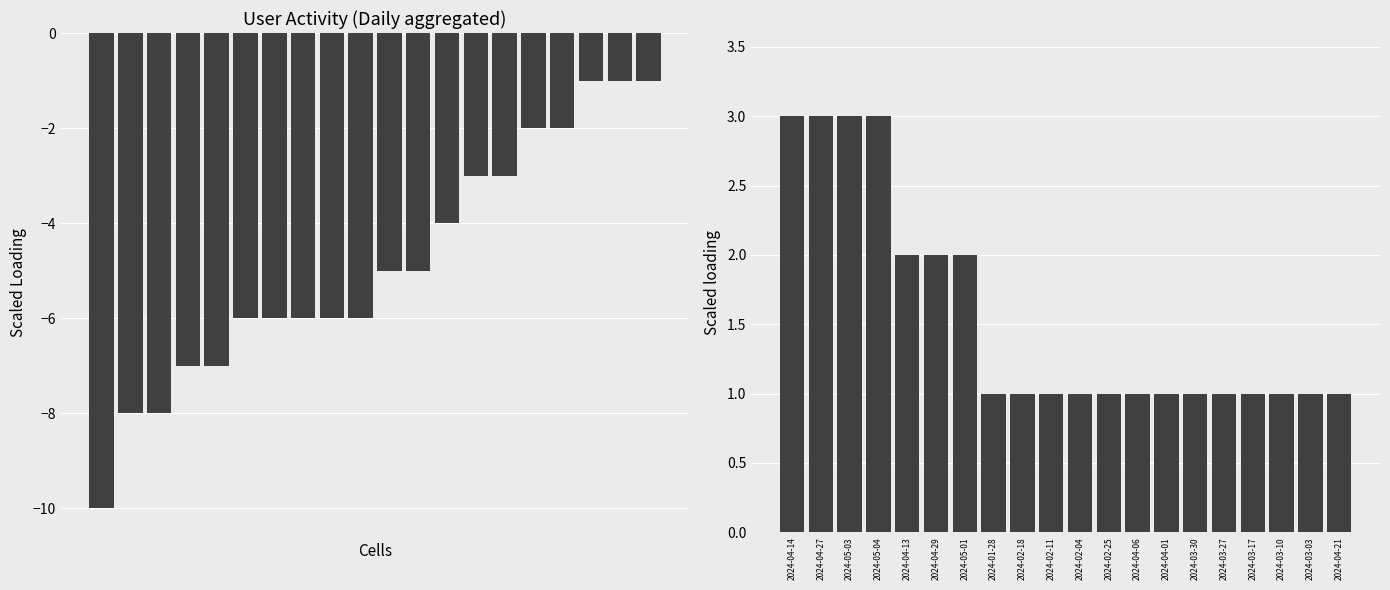

At how many categories does at least one series exceed 2?

4